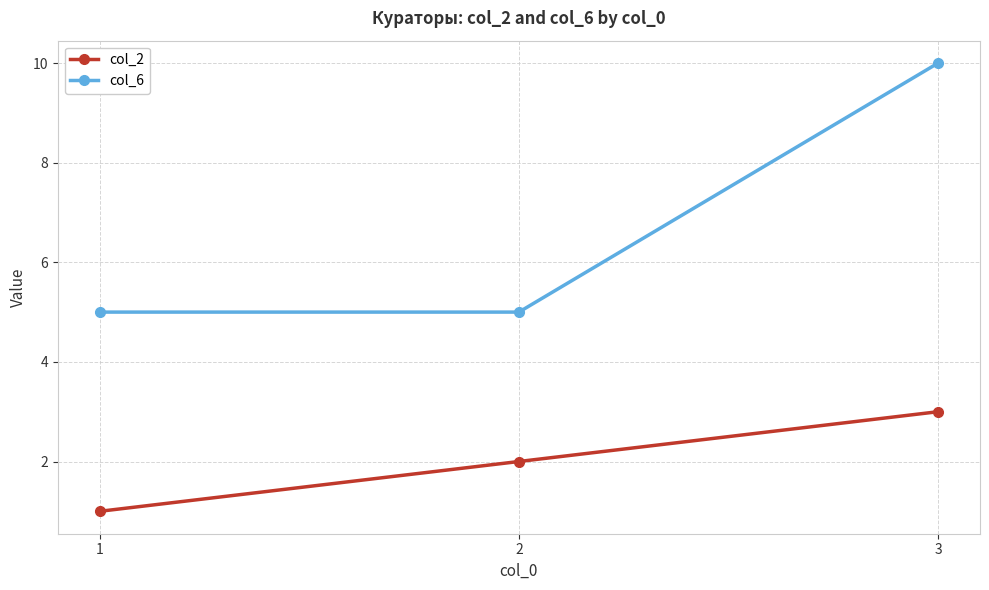

What is the greatest value displayed?

10